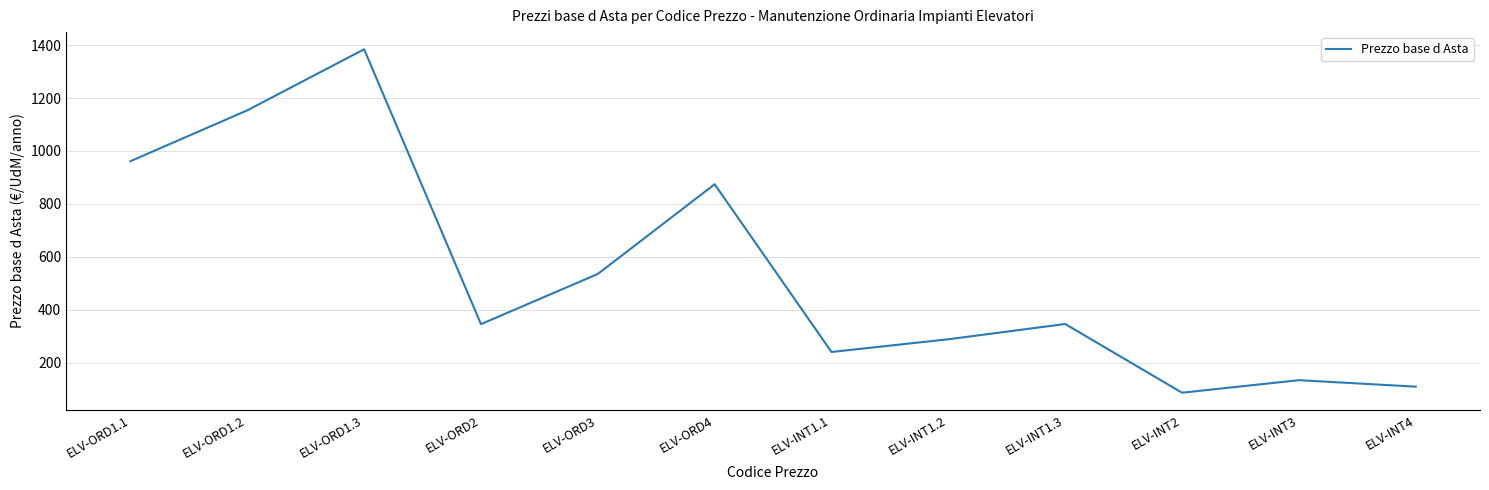

What is the maximum value shown in the chart?

1384.2